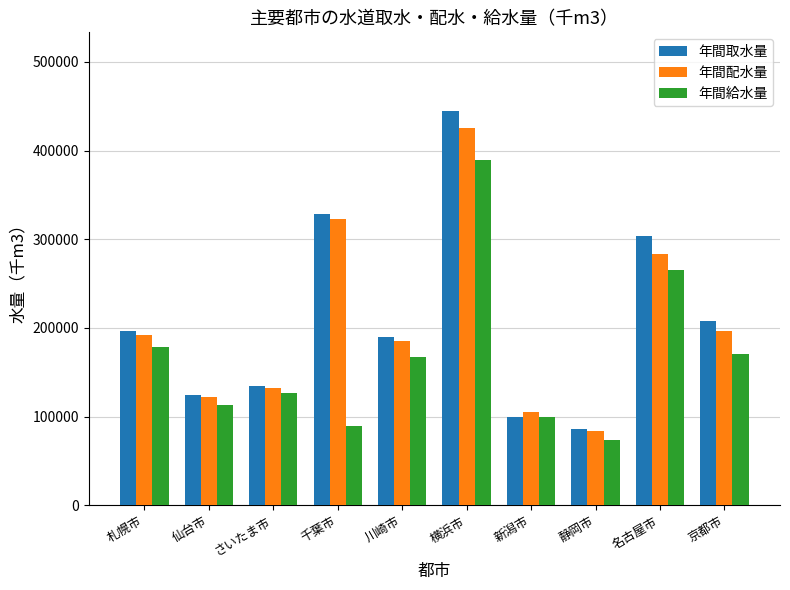

What is the label of the 9th bar from the right?

仙台市